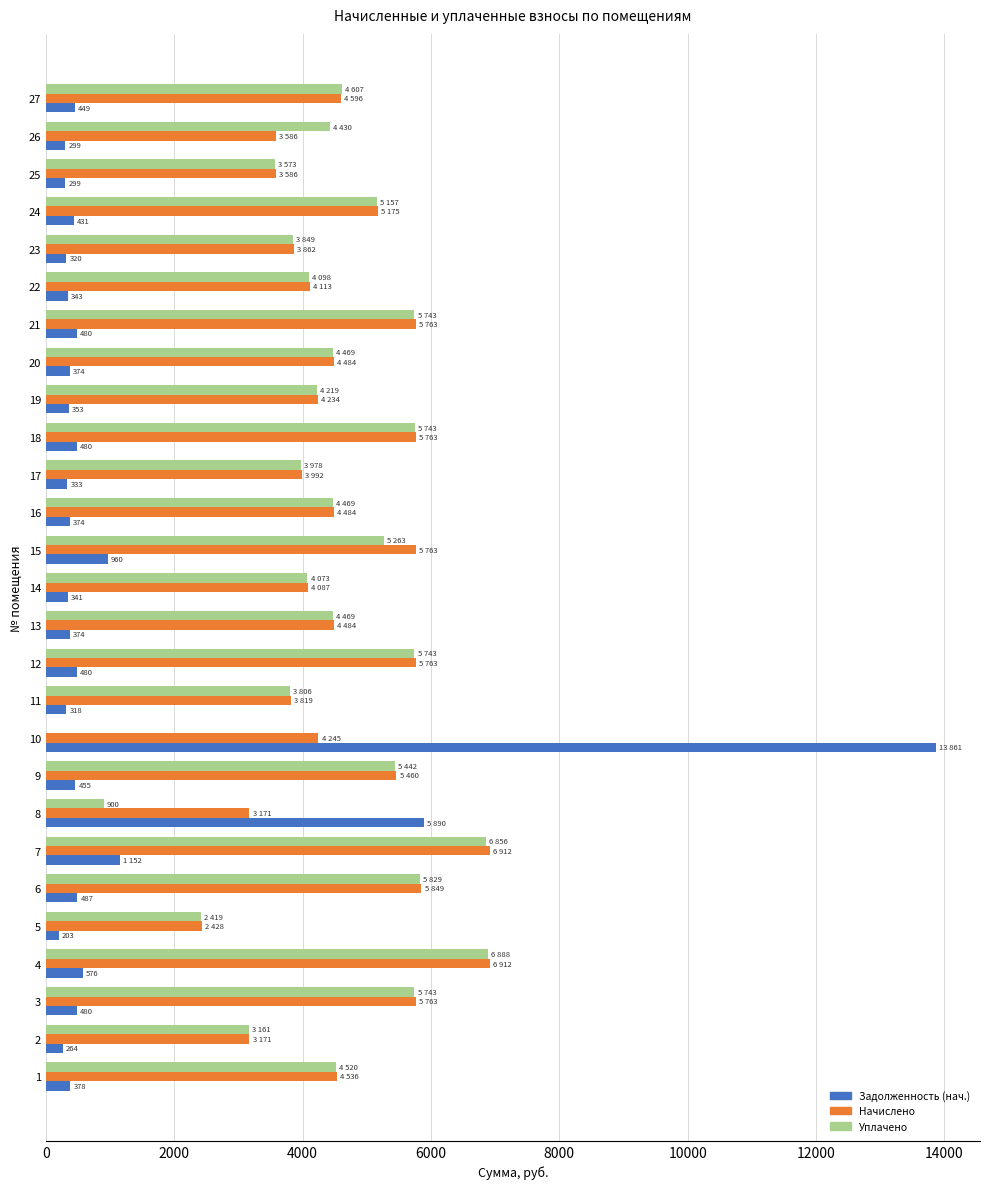

At which category is the sum across all series the highest?

10